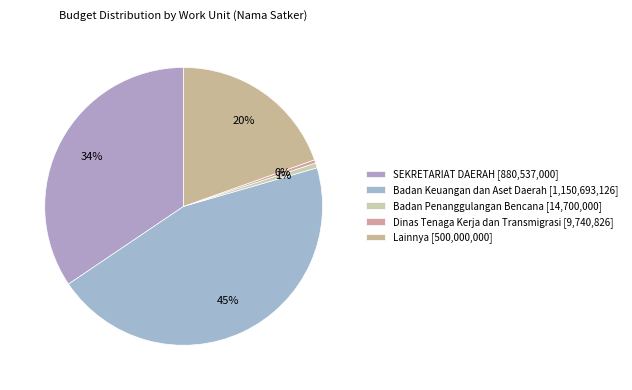

Count the number of slices in the pie.

5